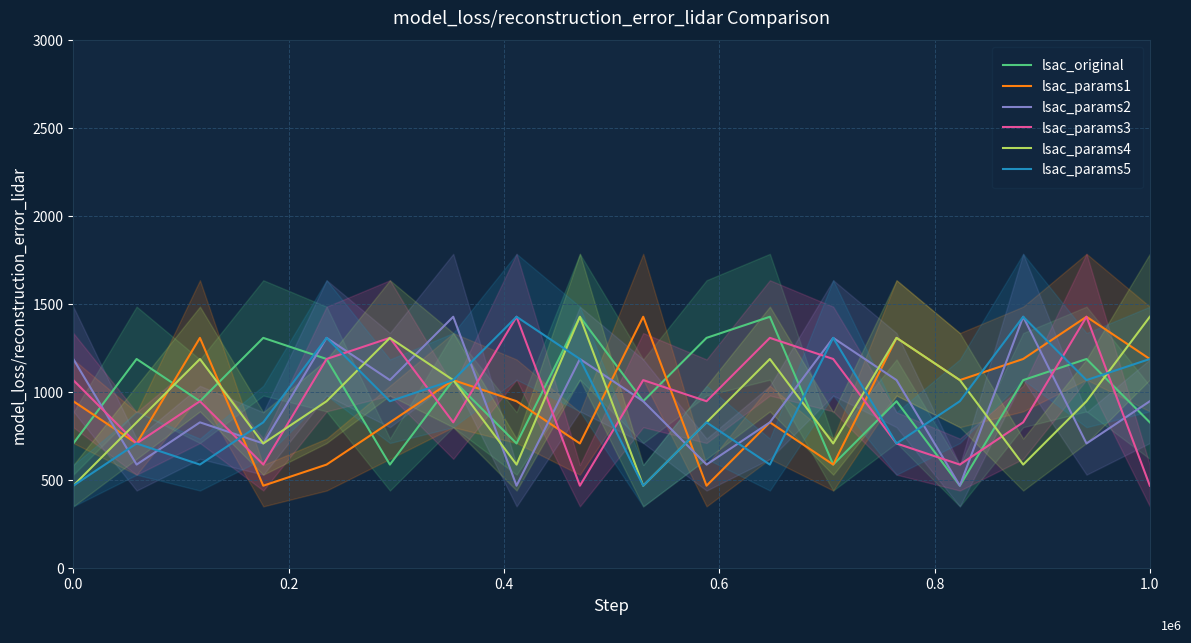

What is the minimum value for lsac_original?

470